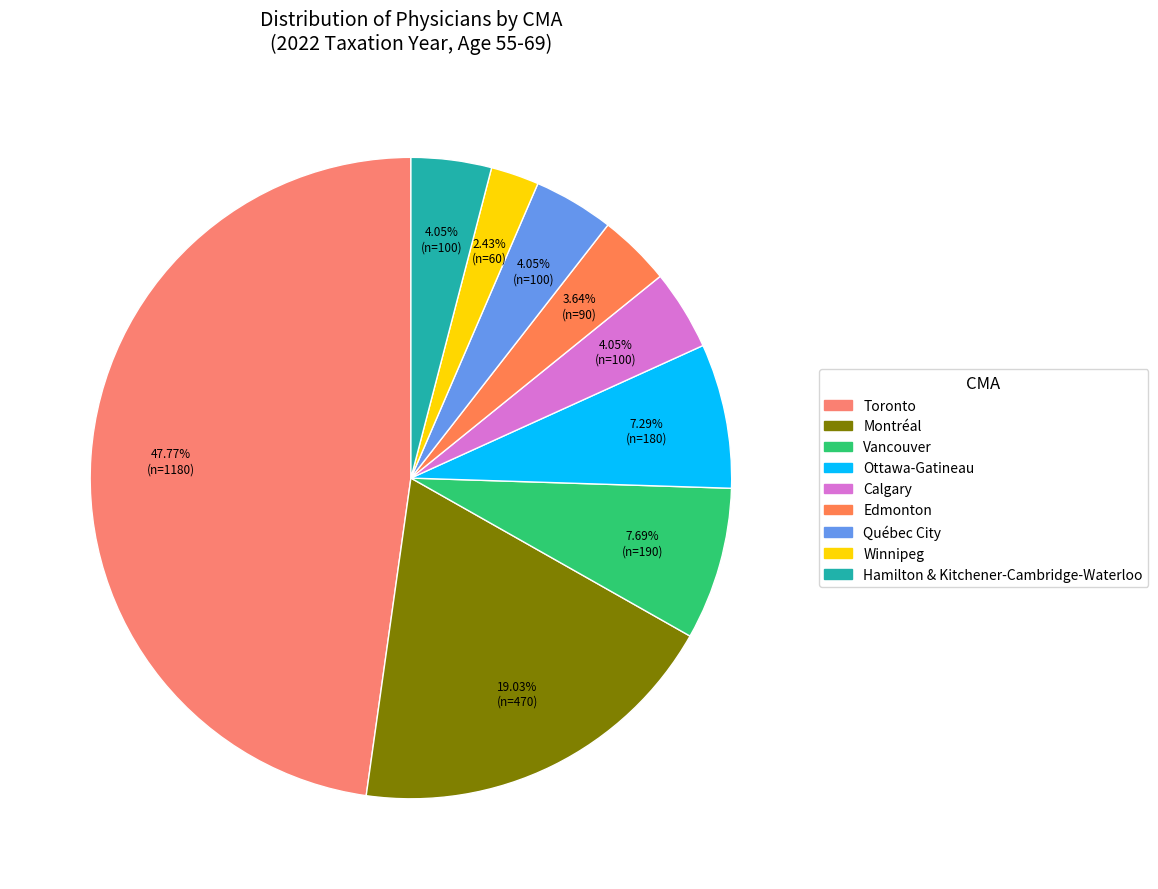

What is the change in value from Toronto to Calgary?

-1080